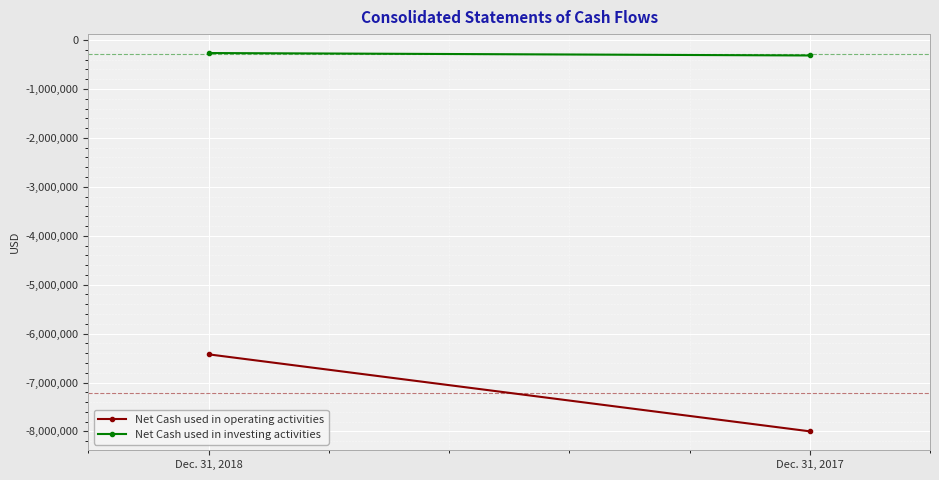

Rank the series by their maximum value, from highest to lowest.

Net Cash used in investing activities, Net Cash used in operating activities